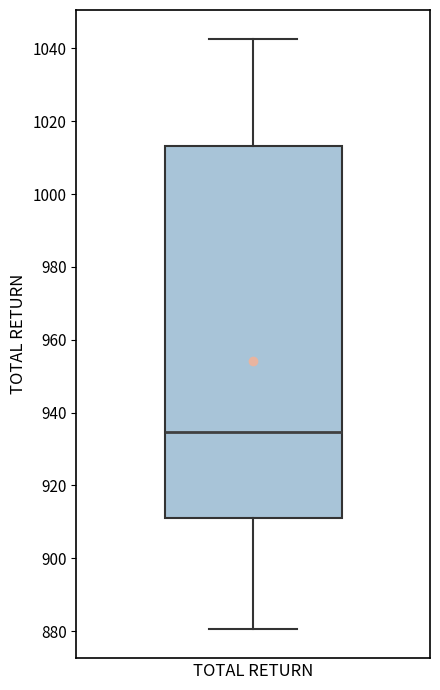

Transcribe this box plot: give where the median line is, the range the box spans, and where the two whiskers end, as read against the y-axis. The values are not printed on the chart, so give them approximately, as read against the axis.

median 934, box 912 to 1014, whiskers 880 to 1042